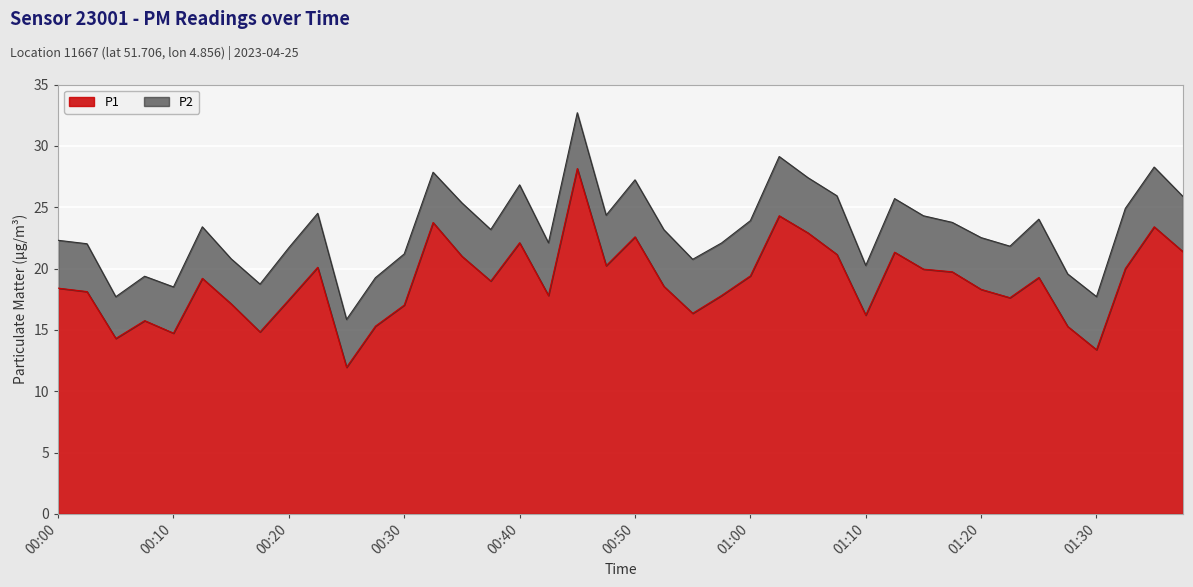

The chart shows a value of 13.4 at 01:30. True or false?

True